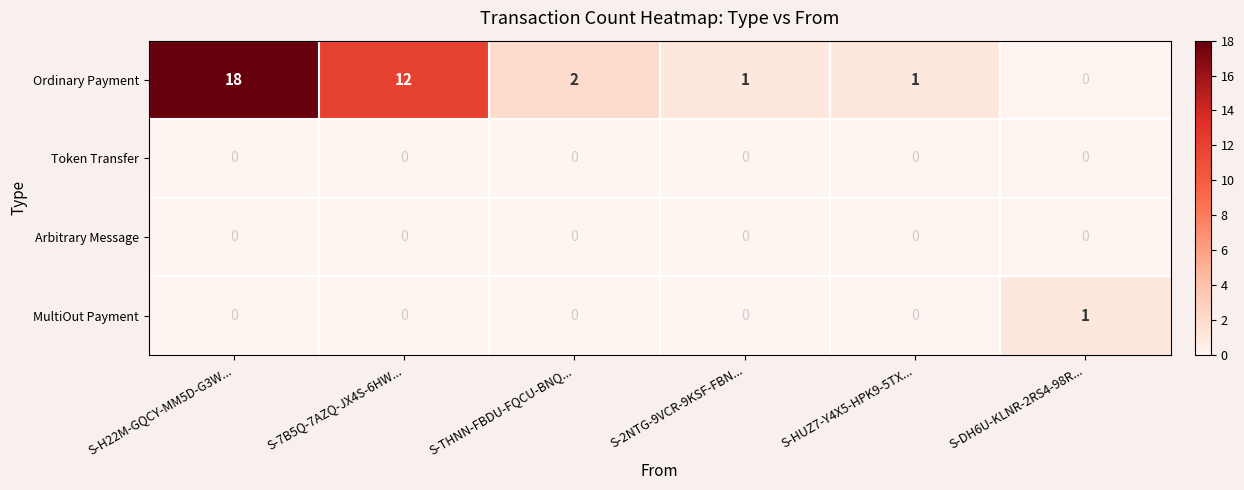

What is the difference between the maximum and minimum values in the Ordinary Payment series?

18